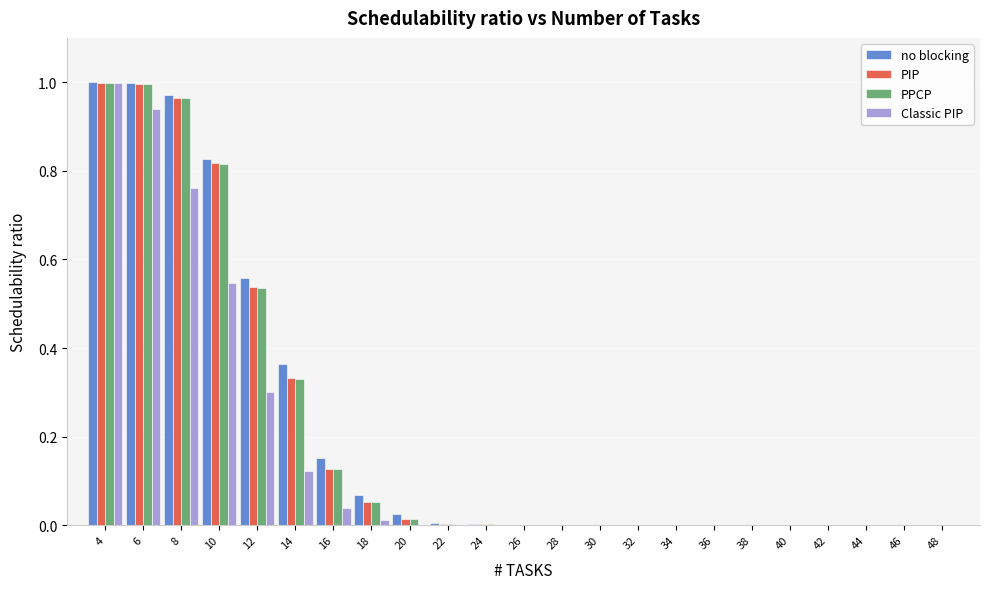

What is the sum of all PPCP values?

4.8